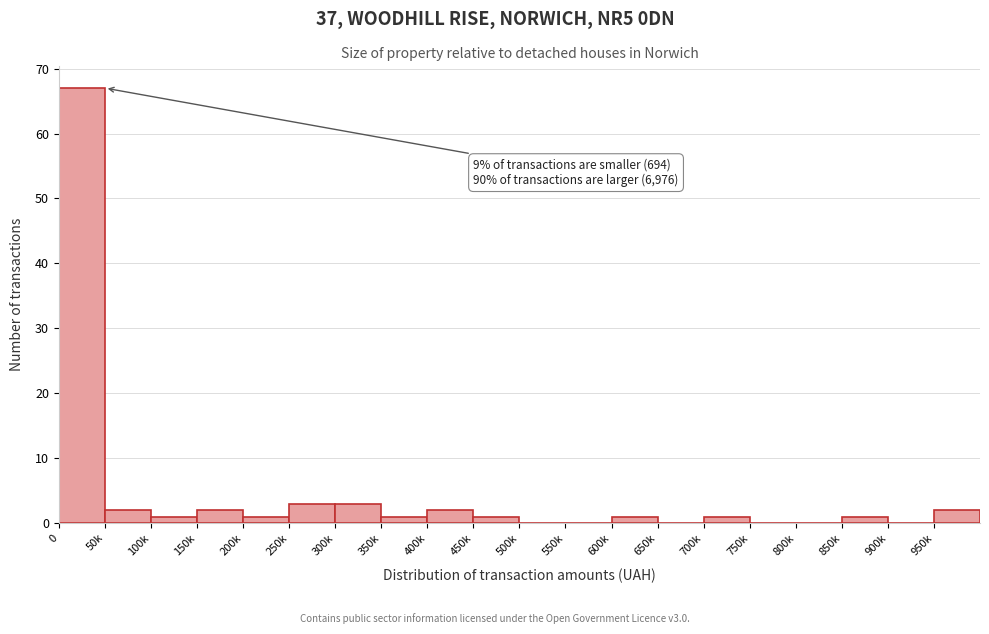

Reading left to right, extract all data points from this chart.

0=67	50k=2	100k=1	150k=2	200k=1	250k=3	300k=3	350k=1	400k=2	450k=1	500k=0	550k=0	600k=1	650k=0	700k=1	750k=0	800k=0	850k=1	900k=0	950k=2